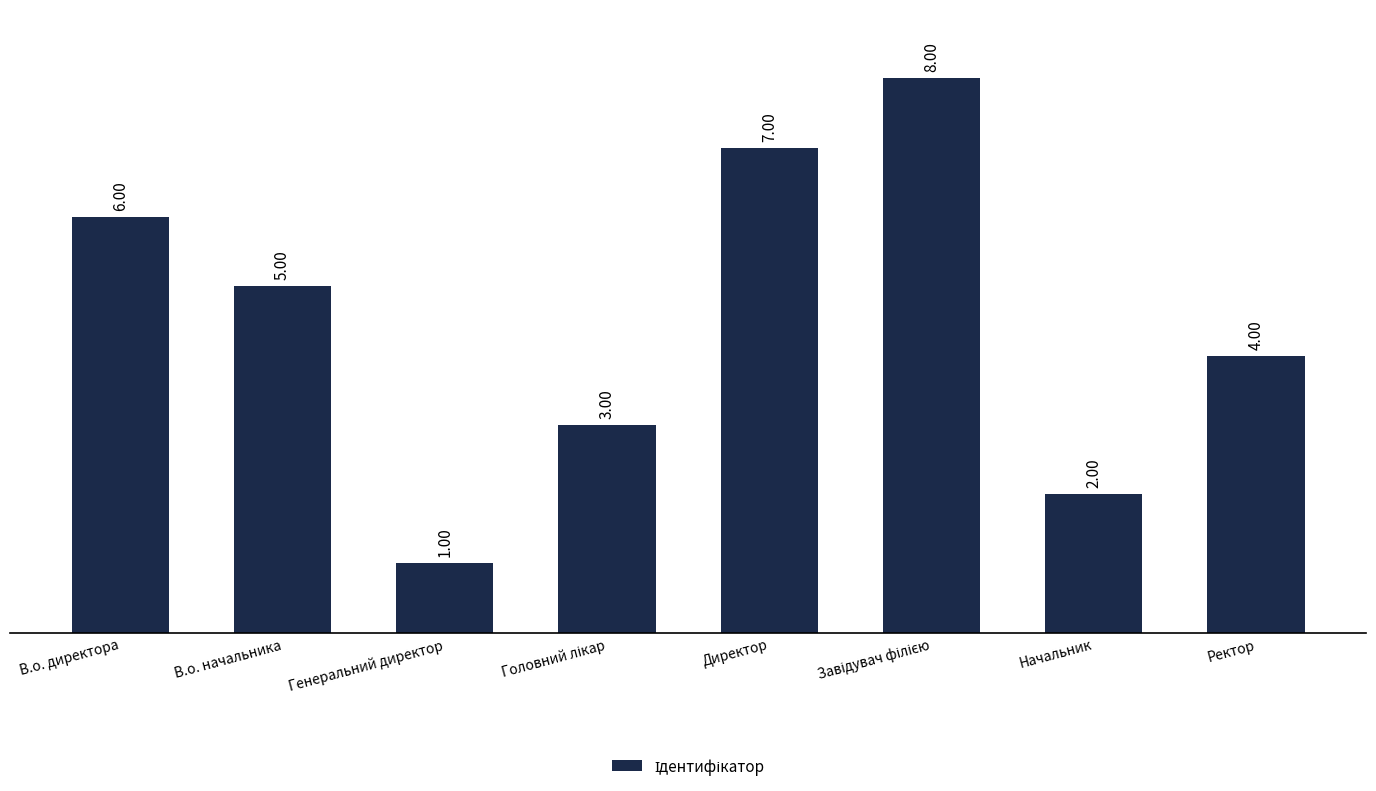

What is the greatest value displayed?

8